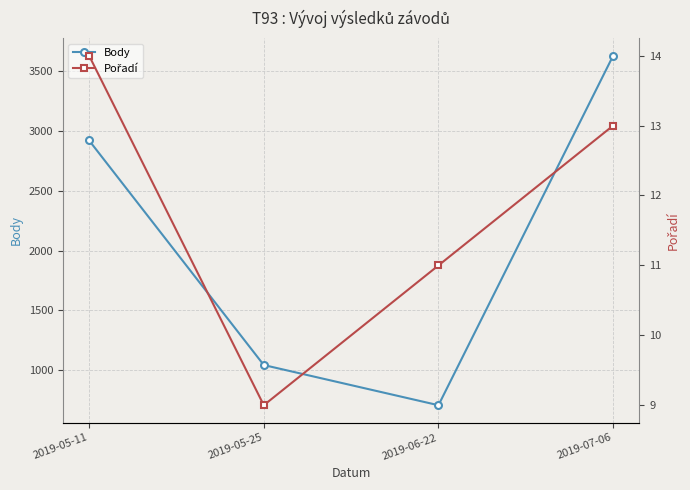

What is the label of the 3rd point from the right?

2019-05-25